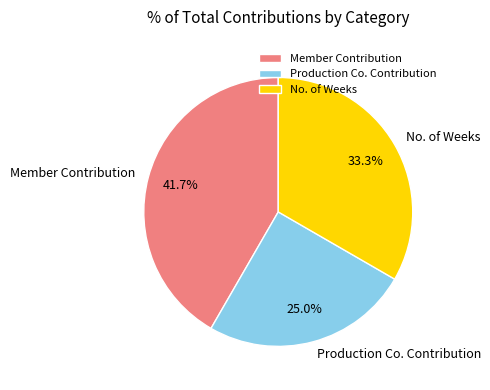

To the nearest percent, what is the difference between the Member Contribution and Production Co. Contribution slice percentages?

17%